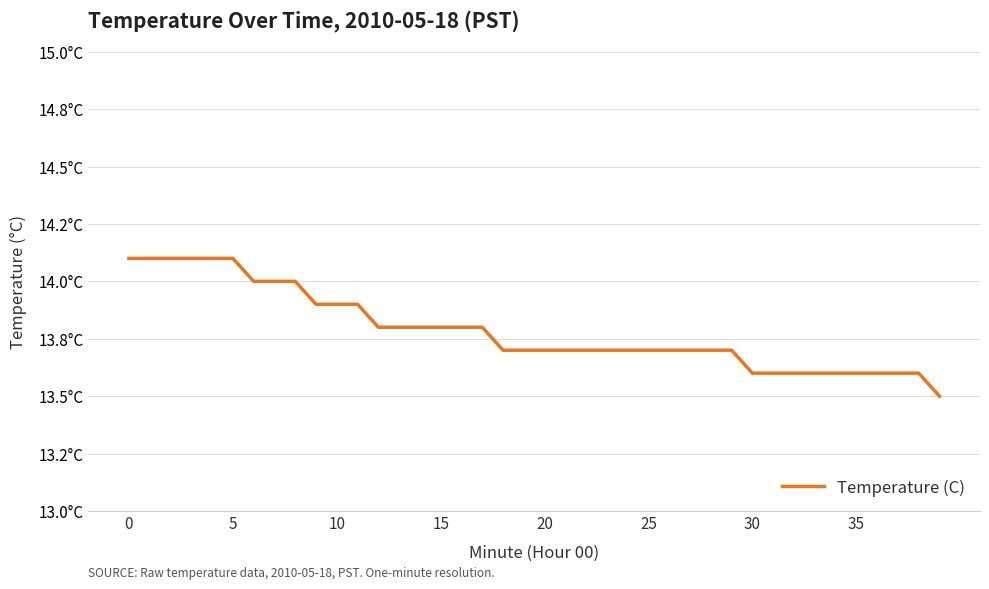

What is the average value?

13.8